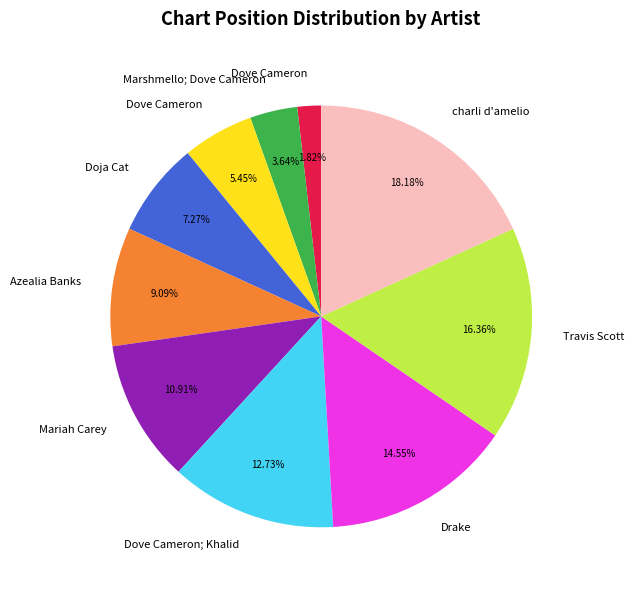

Does any single category account for the majority?

No